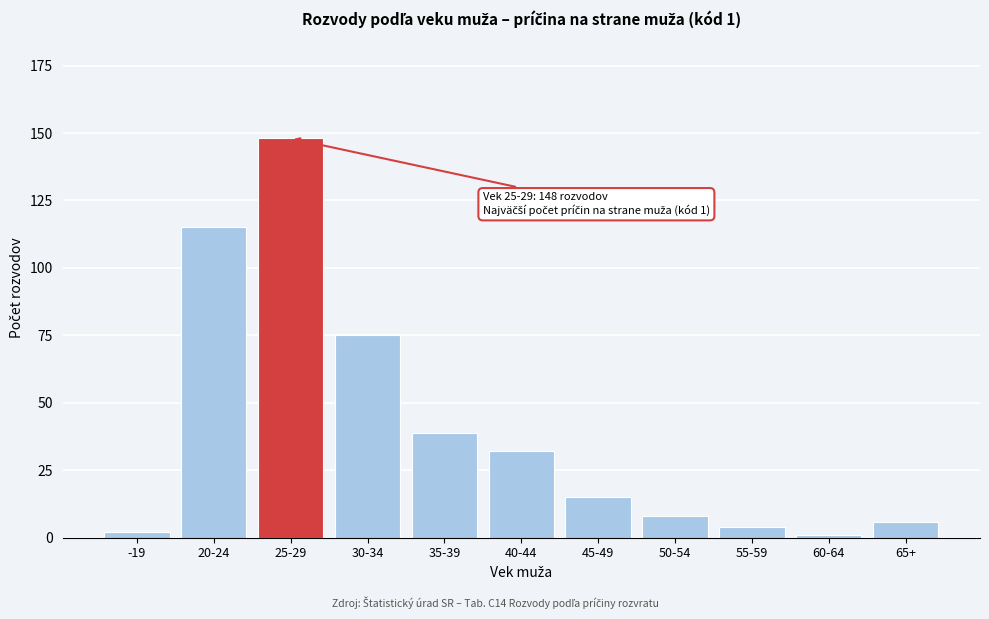

Reading left to right, extract all data points from this chart.

-19=2	20-24=115	25-29=148	30-34=75	35-39=39	40-44=32	45-49=15	50-54=8	55-59=4	60-64=1	65+=6